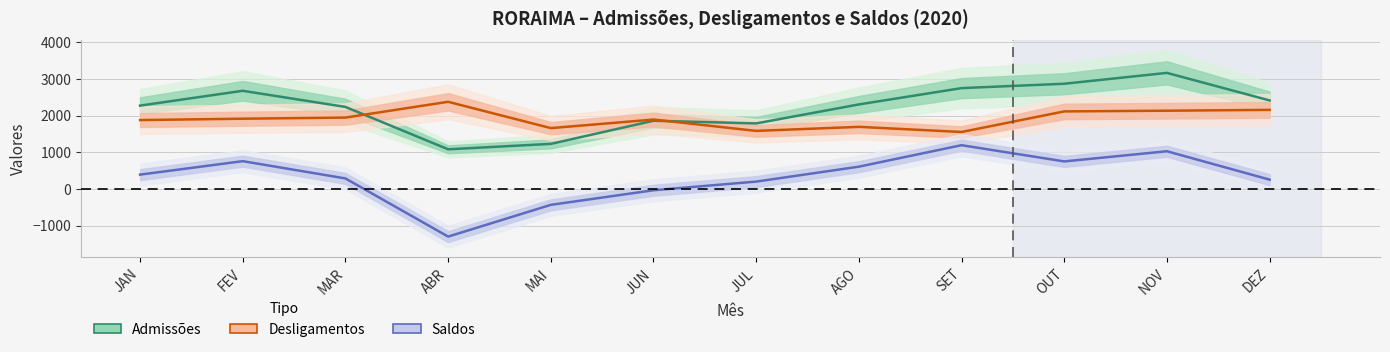

The Saldos series shows -32 at JUN. True or false?

True